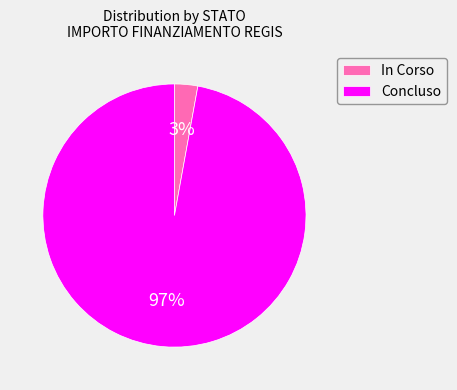

True or false: Concluso accounts for 86% of the total.

False